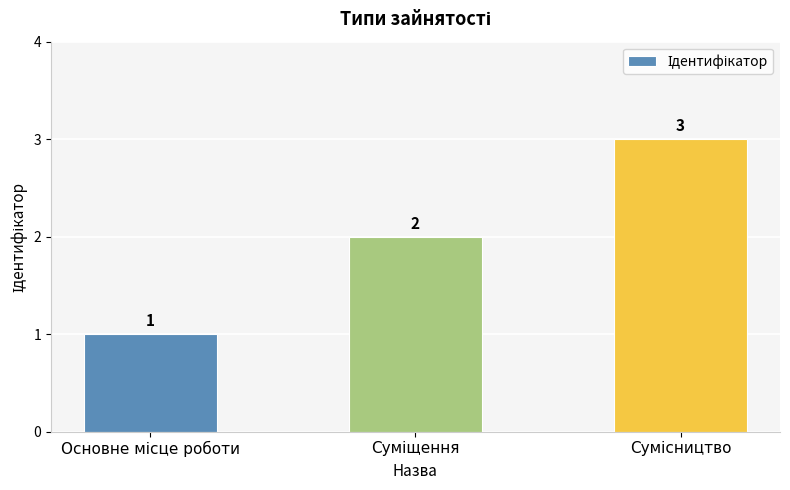

What is the sum of all values?

6